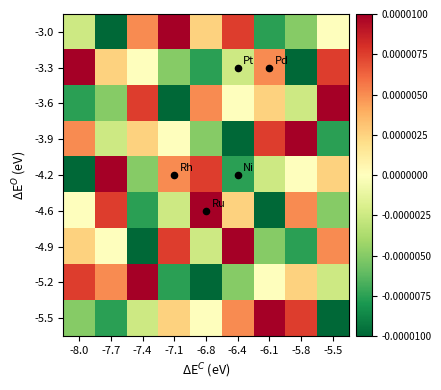

Which series has the largest range (max minus min)?

-3.0